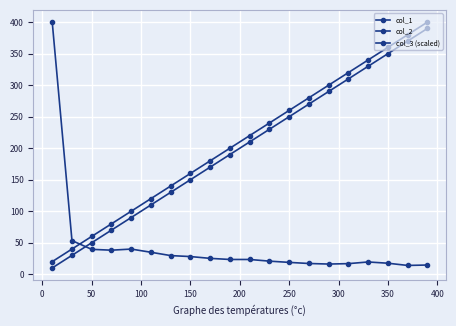

Is this an area chart (filled region under the line)?

No